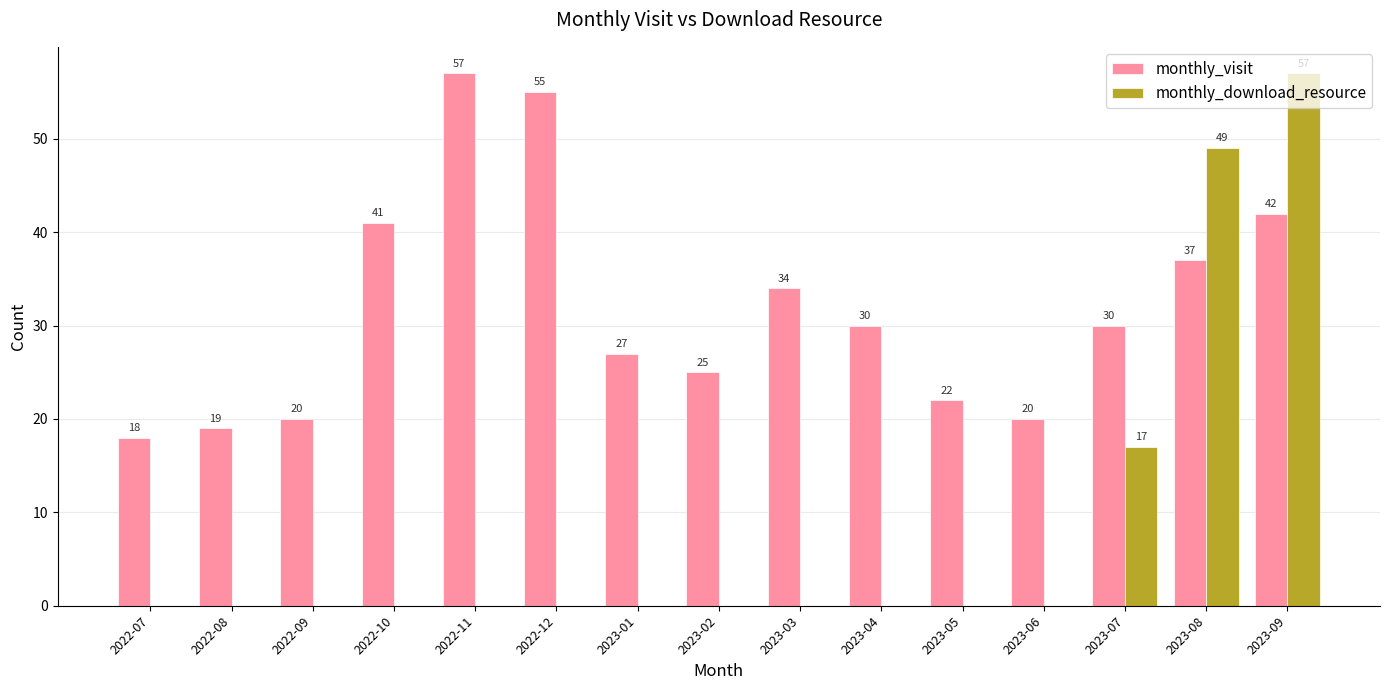

Where does the monthly_visit series first go above 30?

2022-10